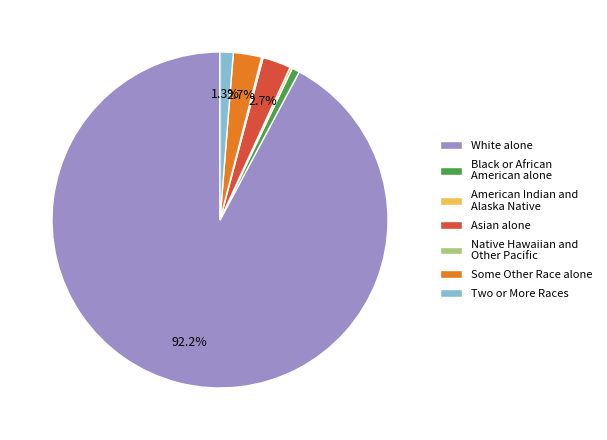

Combined, do White alone and Some Other Race alone account for over 50%?

Yes